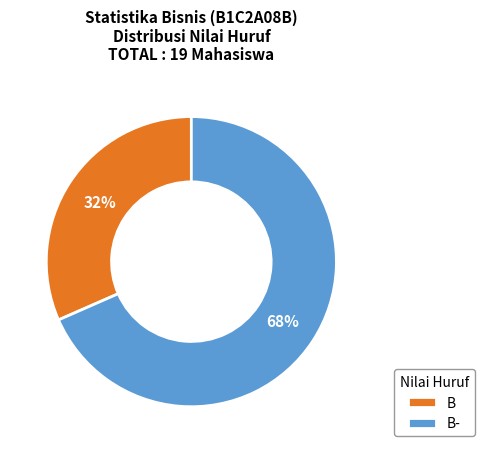

Does any single category account for the majority?

Yes